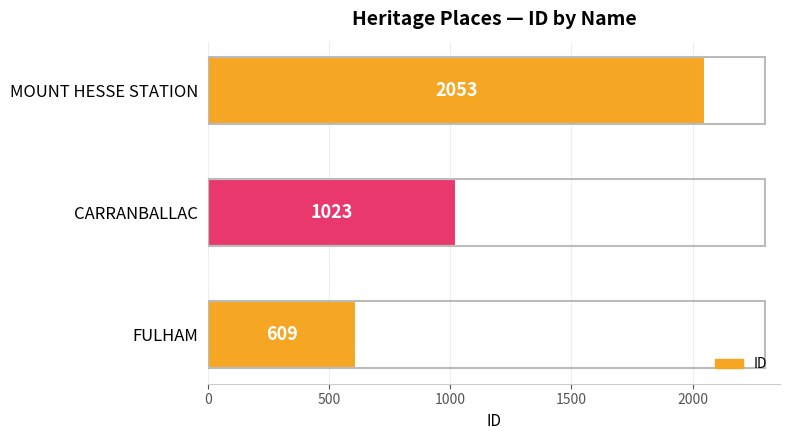

True or false: the data shows 1023 at CARRANBALLAC.

True